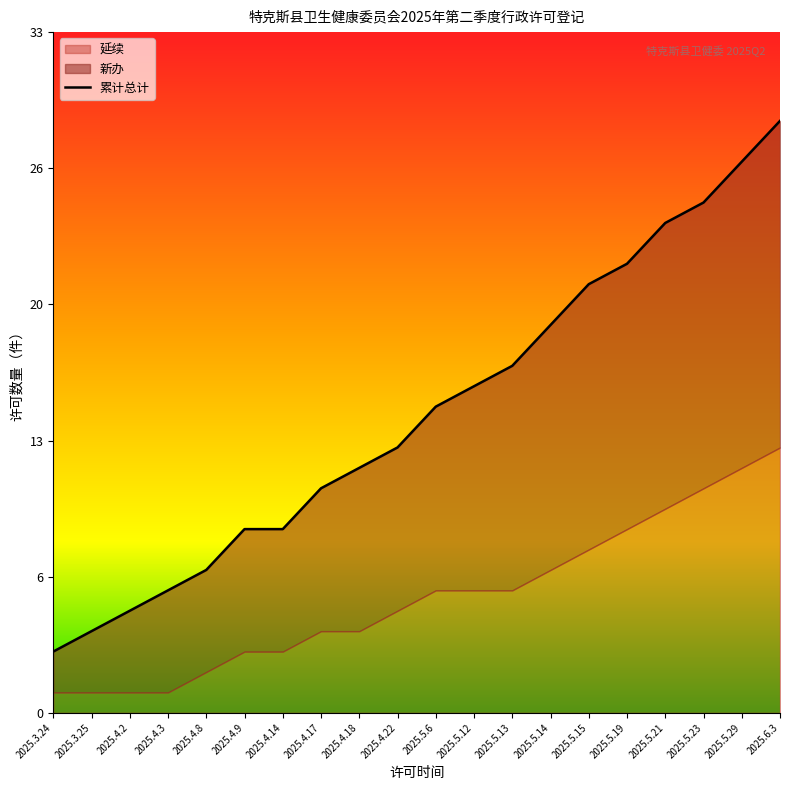

What is the sum of the values at 2025.5.15 and 2025.5.14?

40